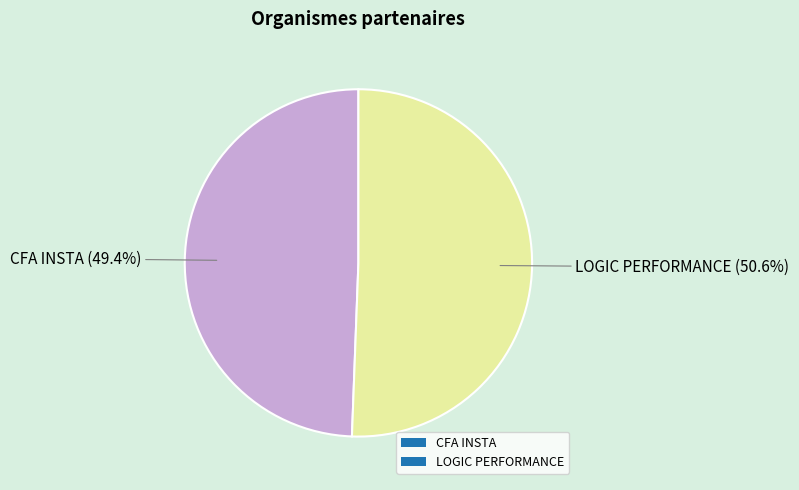

Which slice represents more than half of the pie?

LOGIC PERFORMANCE